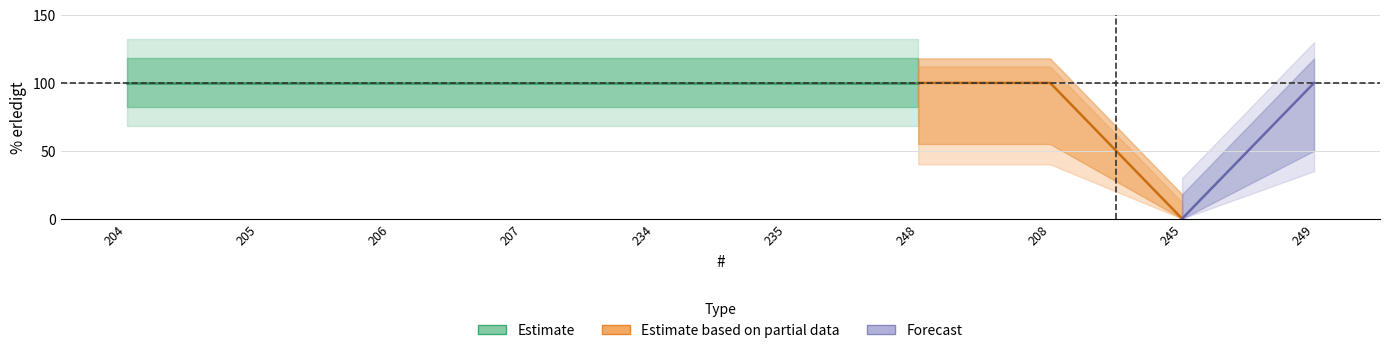

At which category does the data reach its first local valley?

245